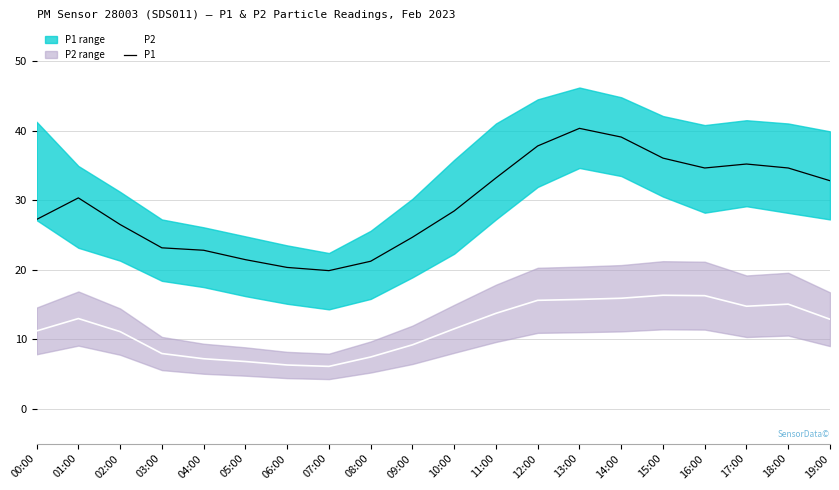

Reading left to right, extract all data points from this chart.

P2: 00:00=11.2	01:00=13.0	02:00=11.1	03:00=8.0	04:00=7.2	05:00=6.8	06:00=6.3	07:00=6.1	08:00=7.5	09:00=9.2	10:00=11.5	11:00=13.7	12:00=15.6	13:00=15.7	14:00=15.9	15:00=16.3	16:00=16.3	17:00=14.8	18:00=15.1	19:00=12.9
P1: 00:00=27.2	01:00=30.3	02:00=26.5	03:00=23.1	04:00=22.8	05:00=21.4	06:00=20.3	07:00=19.9	08:00=21.2	09:00=24.7	10:00=28.4	11:00=33.2	12:00=37.8	13:00=40.3	14:00=39.1	15:00=36.0	16:00=34.6	17:00=35.2	18:00=34.6	19:00=32.8